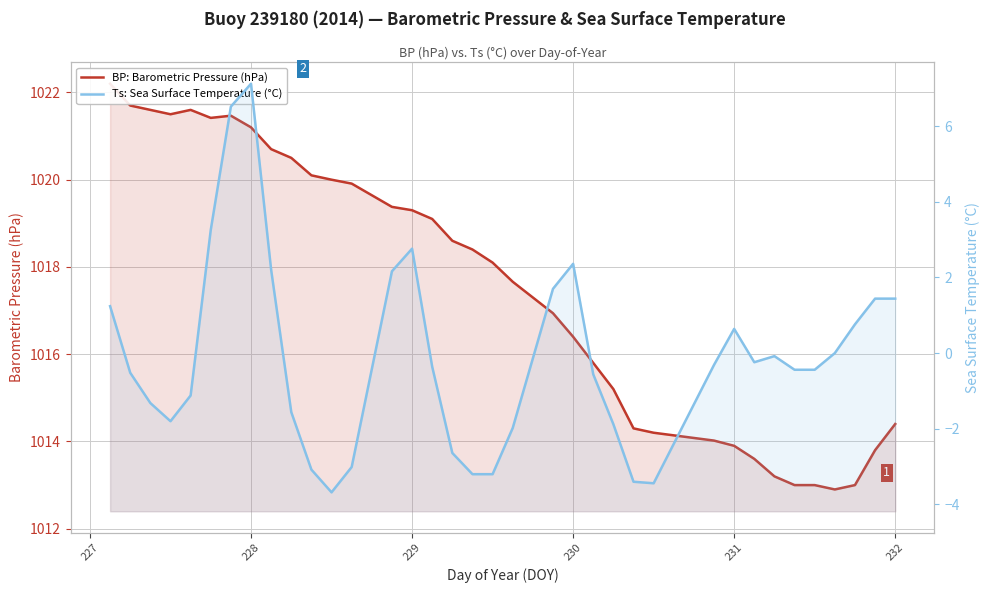

True or false: Ts: Sea Surface Temperature (°C) and BP: Barometric Pressure (hPa) intersect in this chart.

False